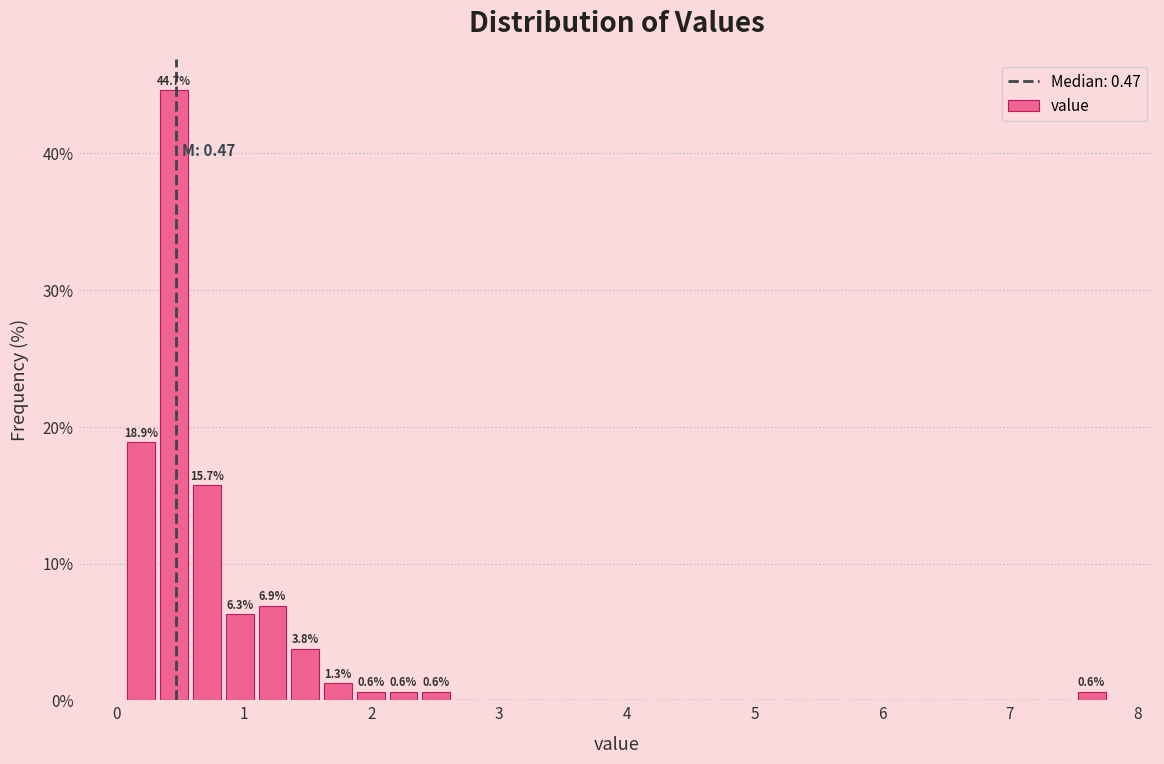

Around what value on the x-axis is the tallest bar? Give the approximate position of its centre, as read against the axis.

0.5